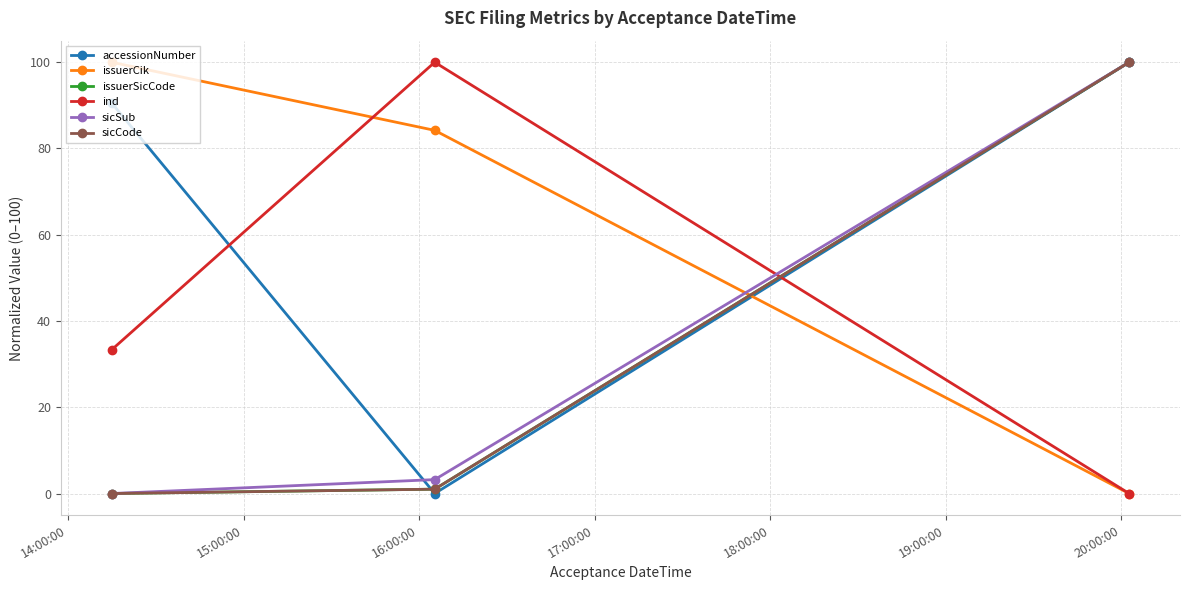

List the series in order of their peak value, highest first.

accessionNumber, issuerCik, issuerSicCode, ind, sicSub, sicCode